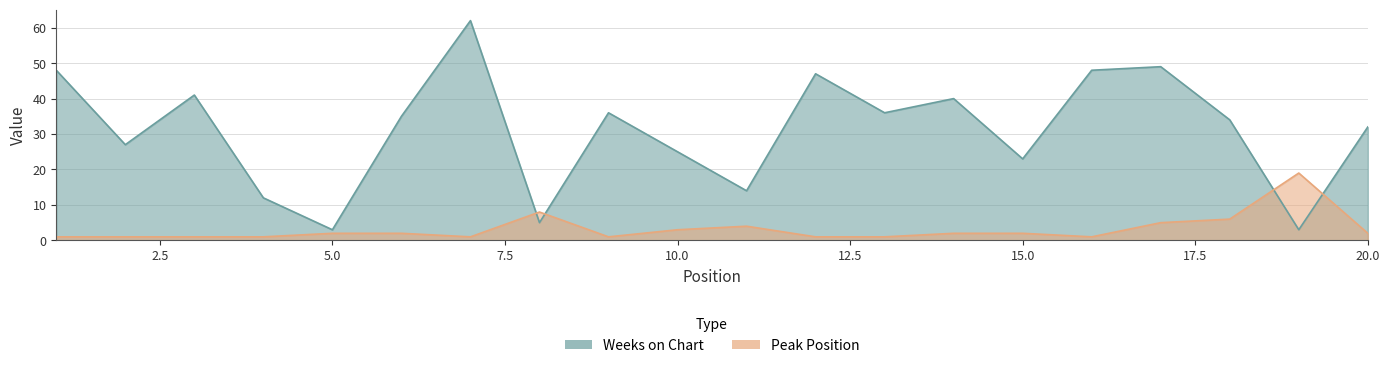

Where is the first local minimum for Weeks on Chart?

2